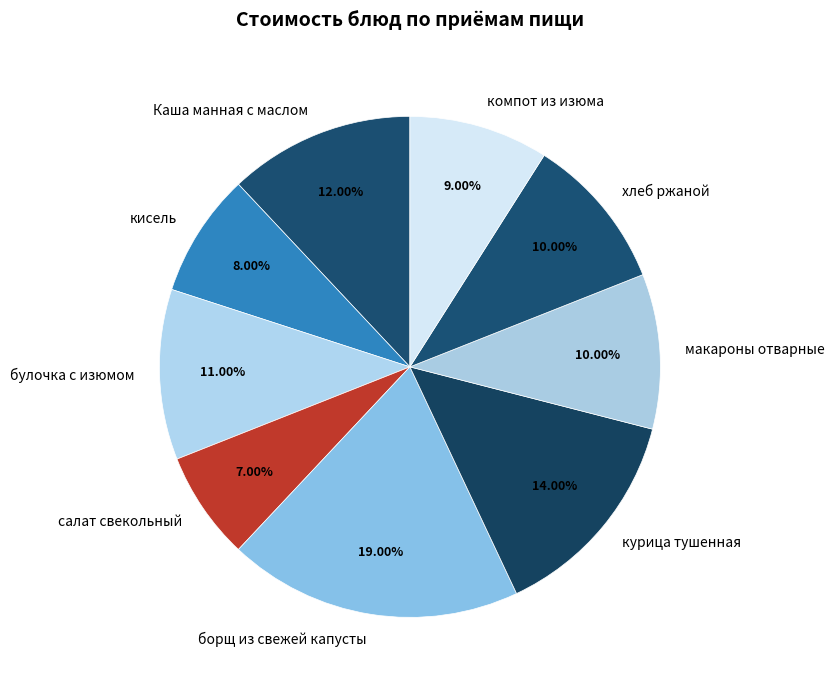

How many segments does this pie chart have?

9